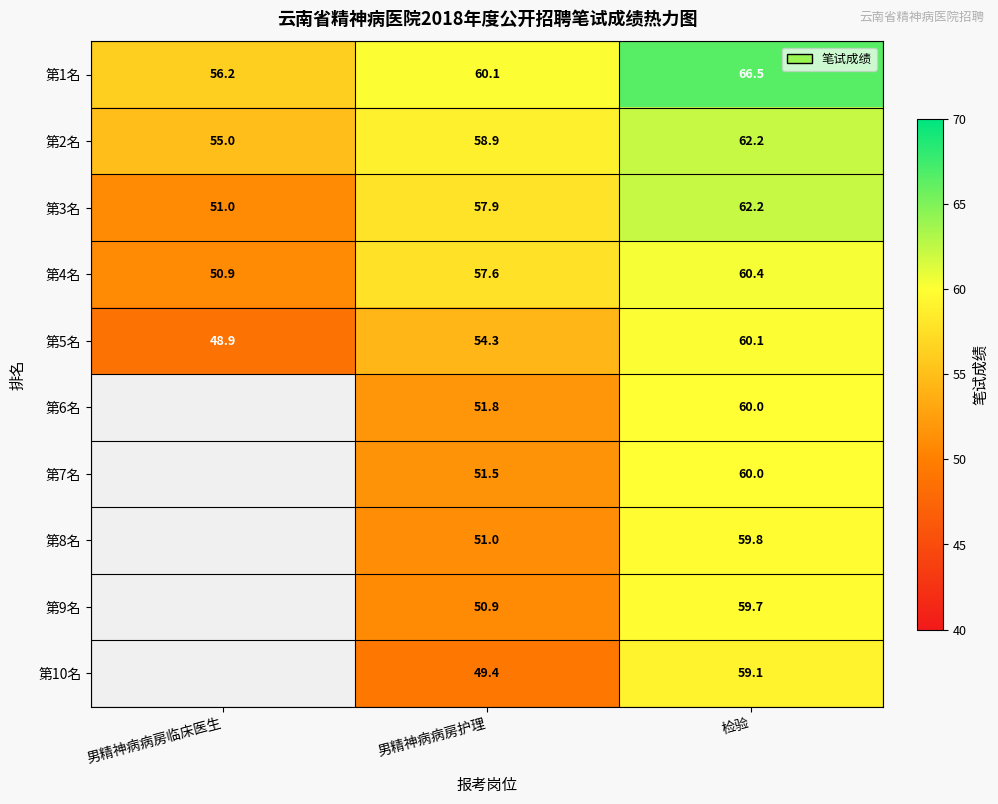

How many categories are shown in the chart?

3